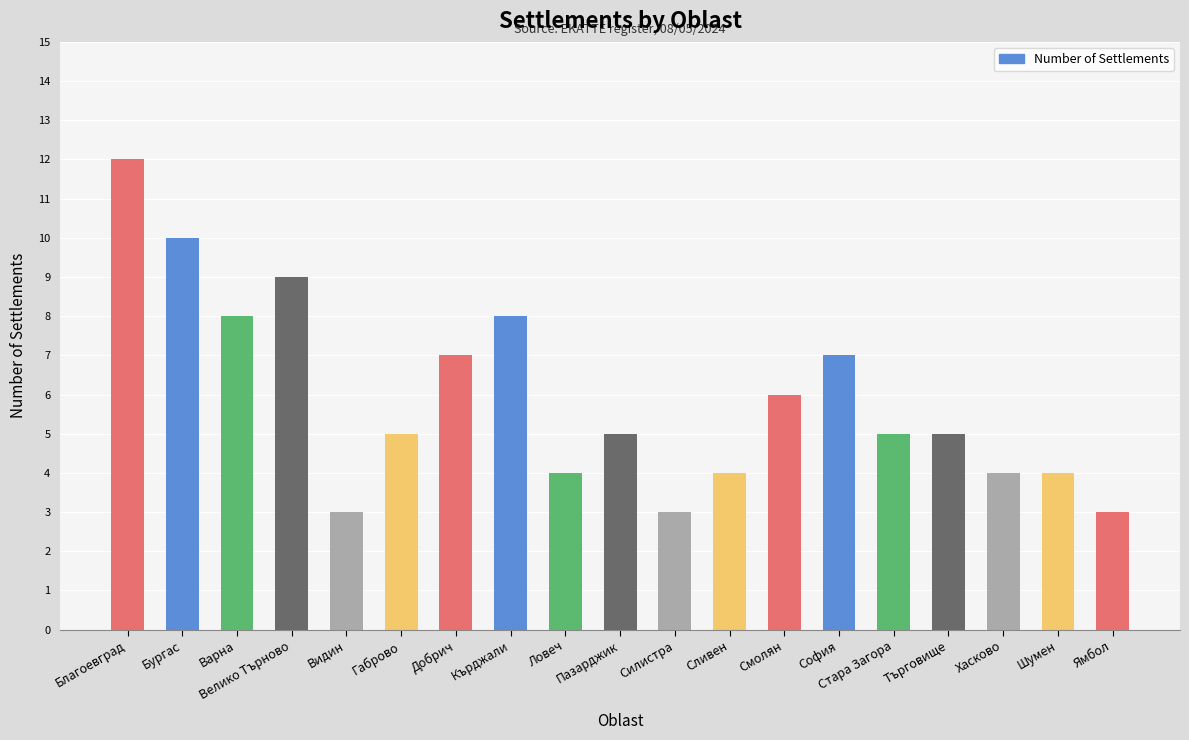

What is the label of the 15th bar from the left?

Стара Загора